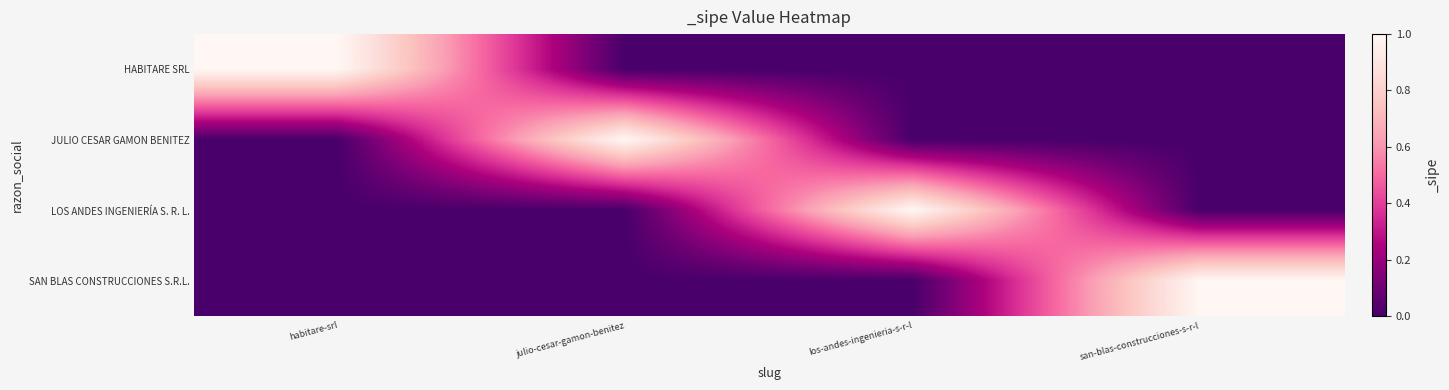

At habitare-srl, list the series in order from smallest to largest.

JULIO CESAR GAMON BENITEZ, LOS ANDES INGENIERÍA S. R. L., SAN BLAS CONSTRUCCIONES S.R.L., HABITARE SRL